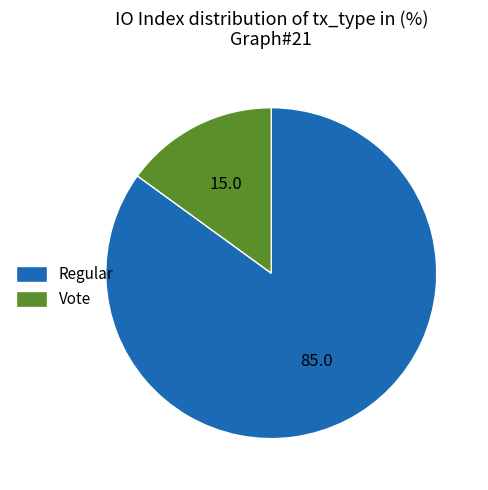

Which slice represents more than half of the pie?

Regular